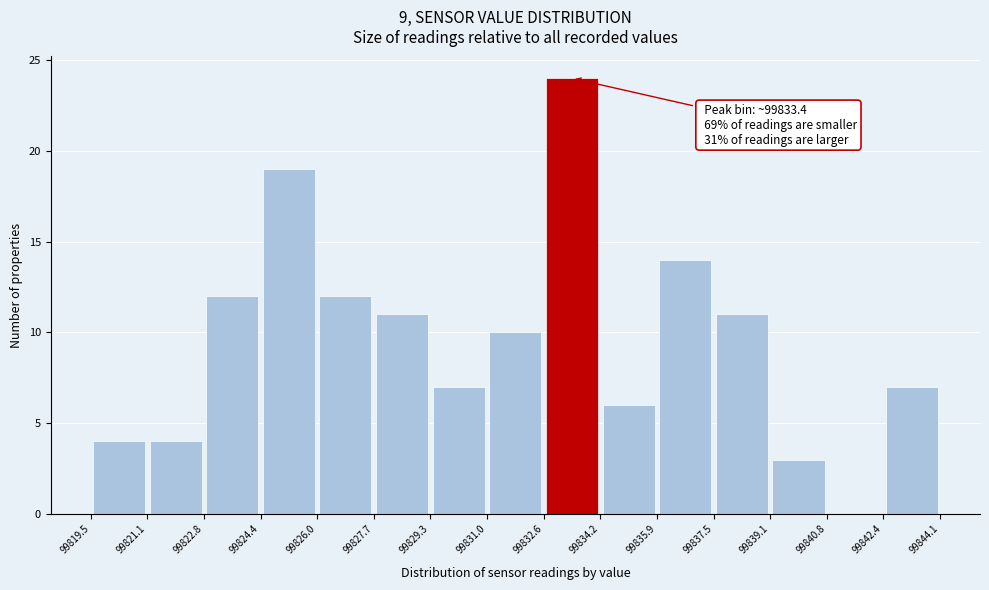

Over which range of the x-axis is the bar tallest?

99832.6 to 99834.2